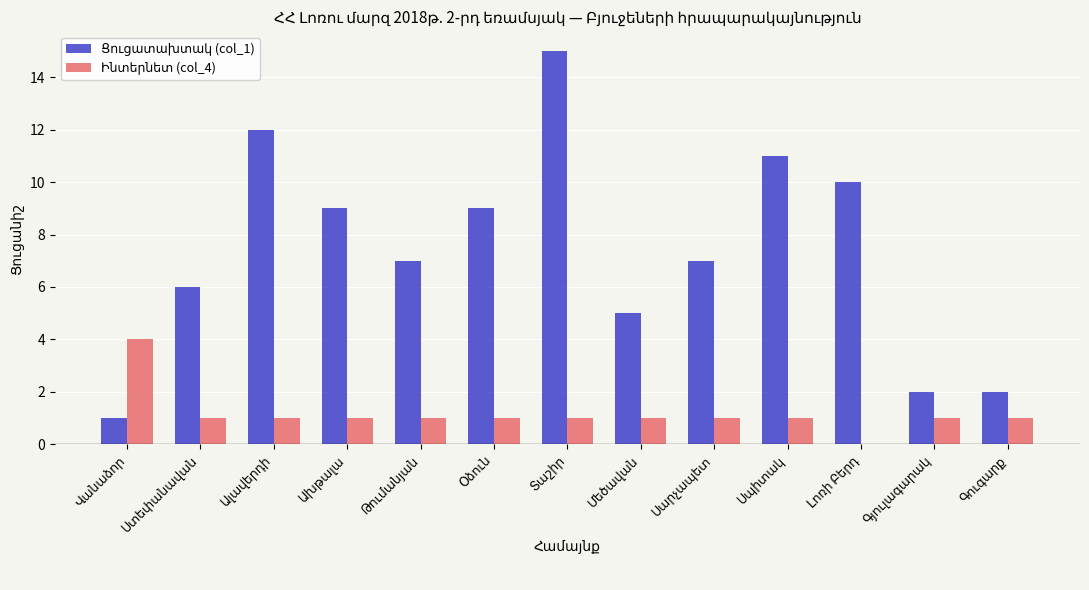

How many categories are shown in the chart?

13